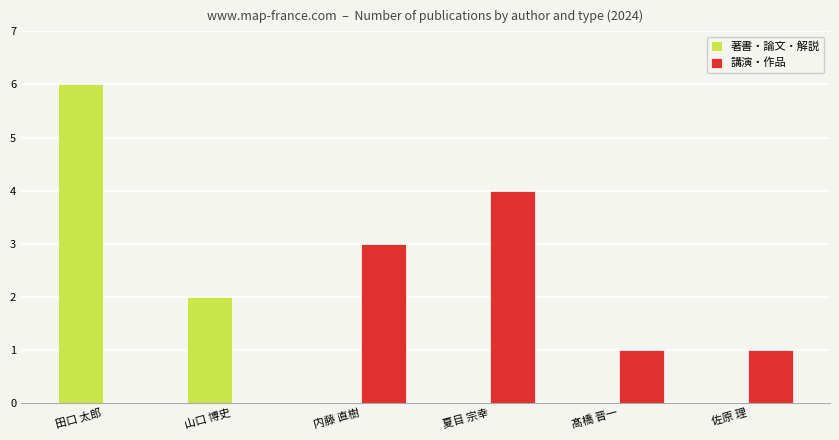

Between 山口 博史 and 内藤 直樹, which series saw the biggest shift?

講演・作品